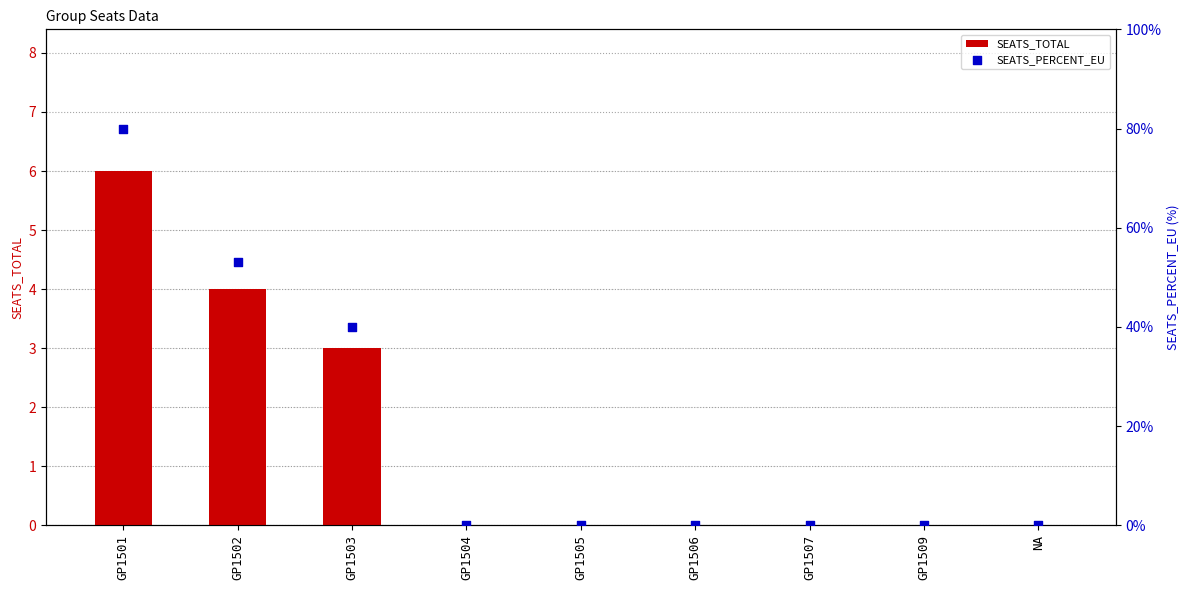

At how many categories does at least one series exceed 3?

2